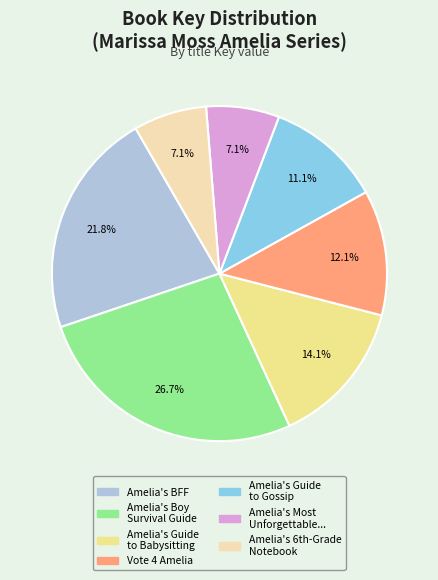

Is there any slice that represents more than half of the pie?

No